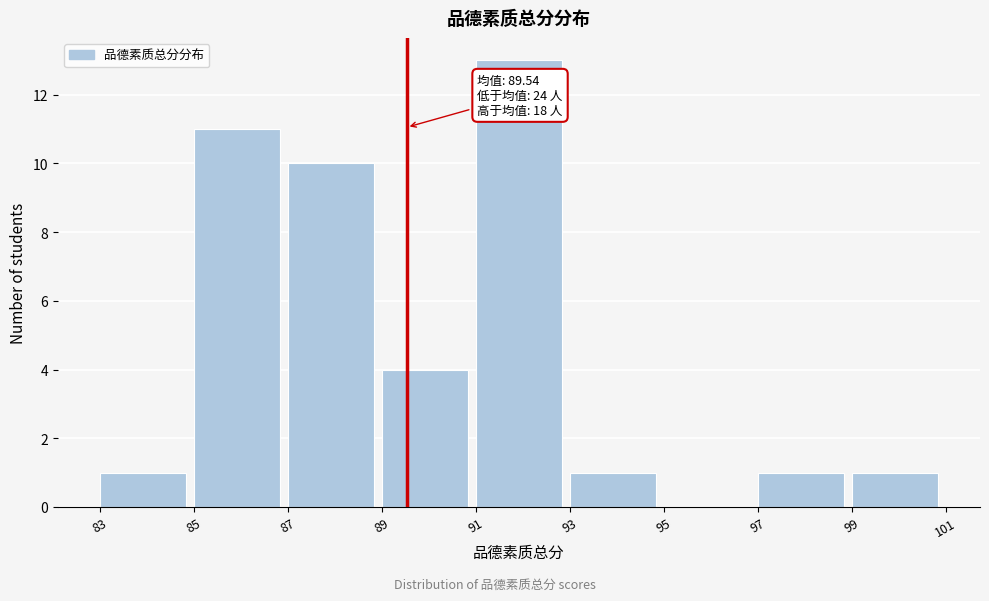

Over which range of the x-axis is the bar tallest?

91 to 93